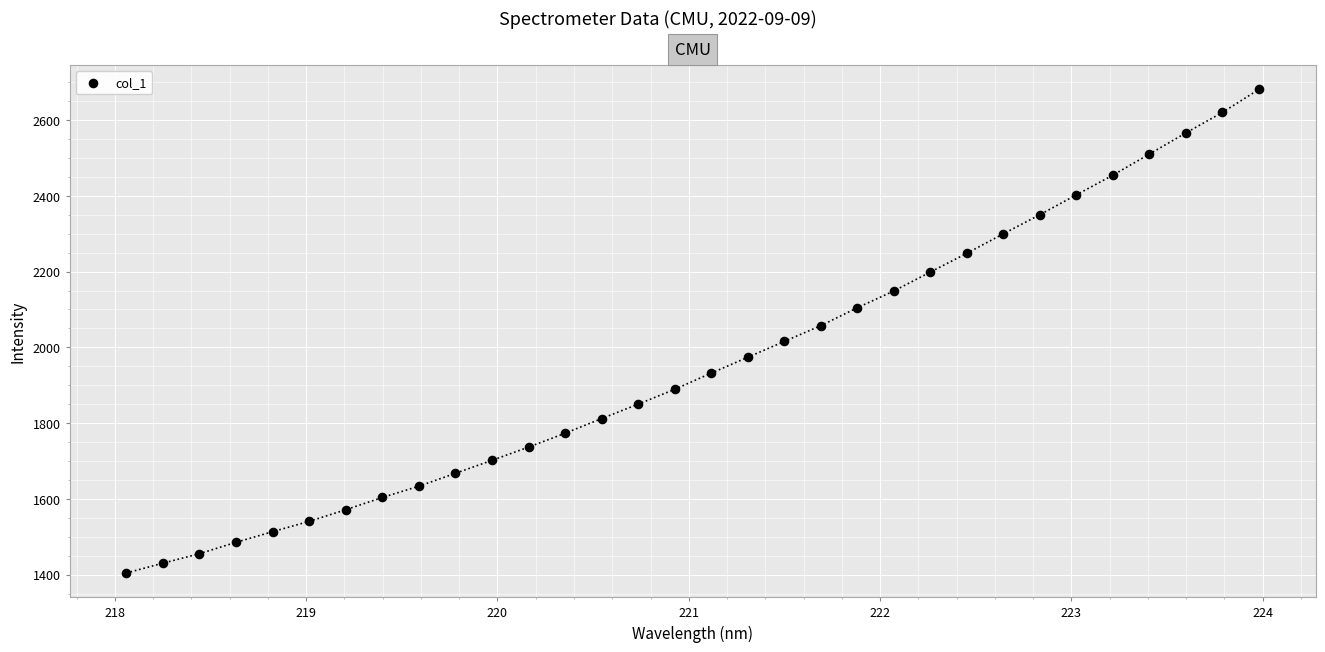

What is the range of Y values (max minus min)?

1276.8